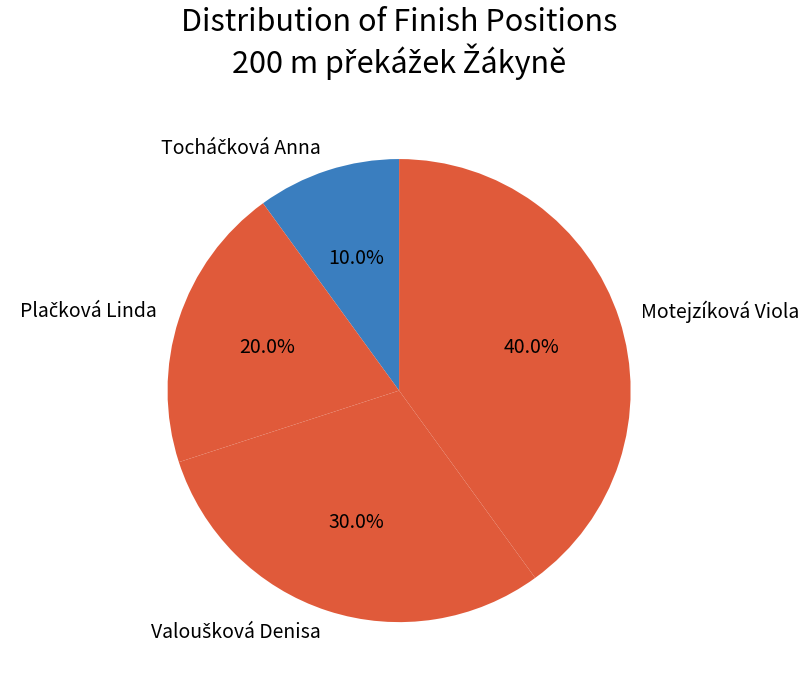

Is there a majority slice in this chart?

No